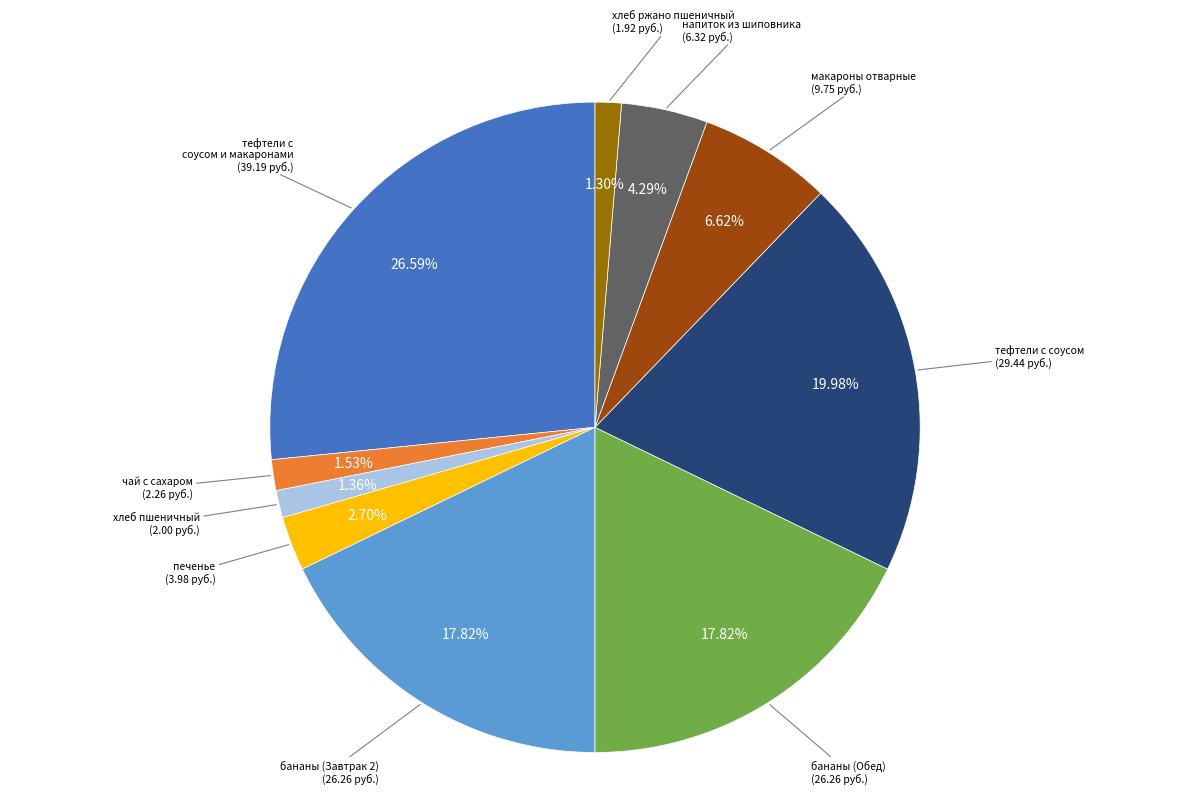

Is there any slice that represents more than half of the pie?

No